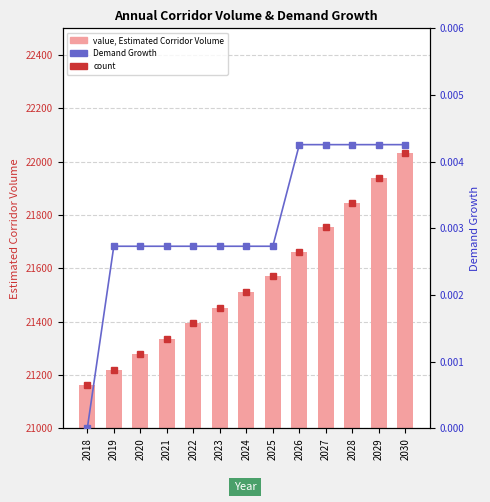

The Demand Growth series shows 0.0 at 2023. True or false?

True